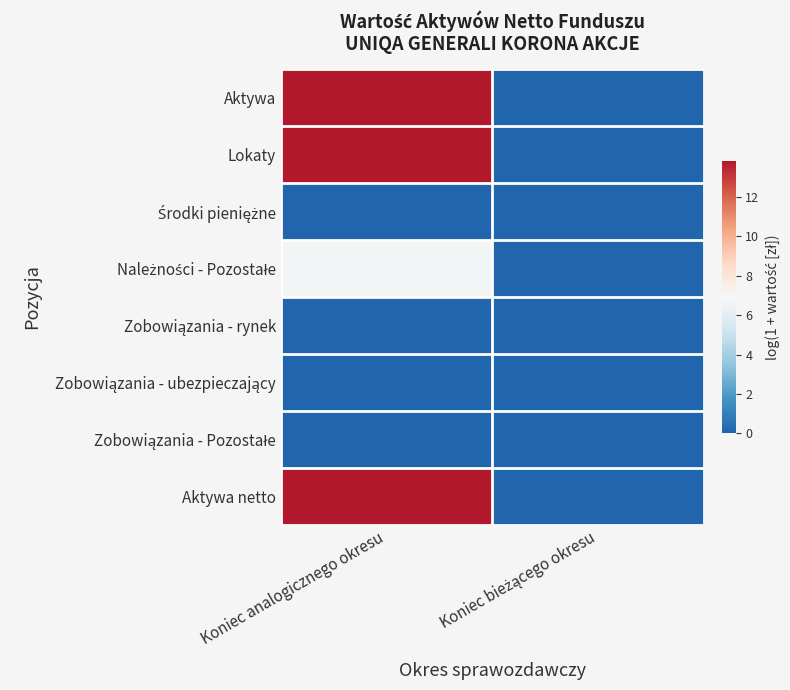

At which category is the sum across all series the highest?

Koniec analogicznego okresu